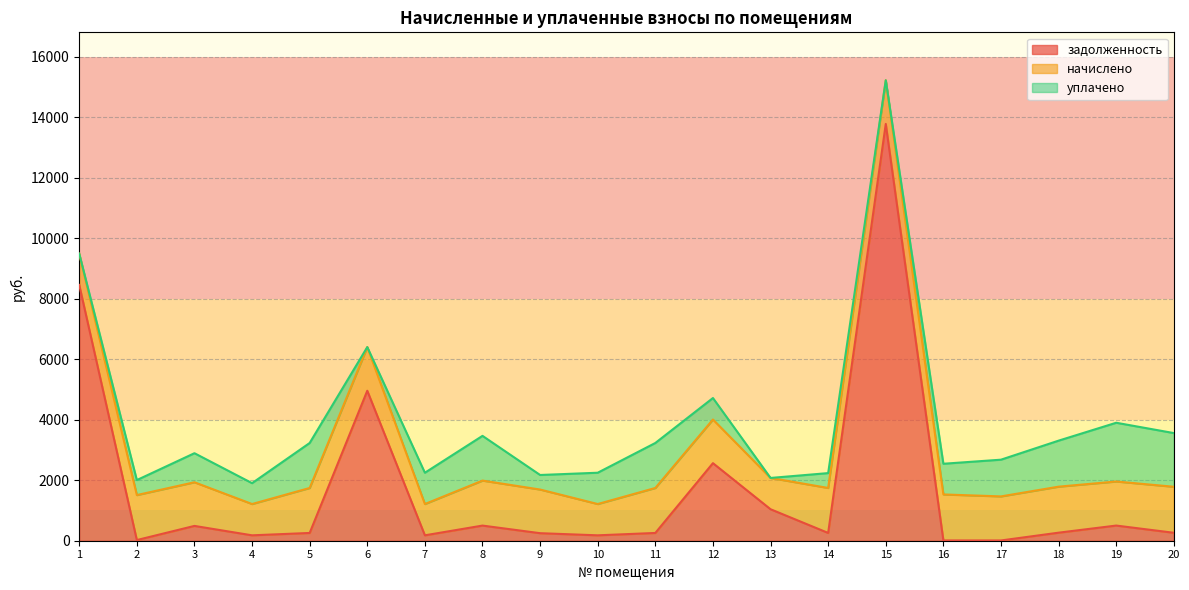

Reading left to right, list all the values displayed in this chart.

задолженность: 8452.4	21.9	489.3	178.4	256.5	4955.9	178.4	500.3	248.9	178.4	256.5	2563.1	1040.3	257.0	13773.2	8.9	8.6	265.7	501.0	262.4
начислено: 1034.2	1486.7	1442.5	1034.2	1486.7	1442.5	1034.2	1486.7	1442.5	1034.2	1486.7	1442.5	1034.2	1486.7	1442.5	1520.7	1456.1	1520.7	1456.1	1520.7
уплачено: 0.0	495.6	960.3	689.5	1486.7	0.0	1034.2	1478.2	480.8	1034.2	1486.7	710.1	0.0	491.0	0.0	1013.8	1213.4	1520.7	1941.4	1774.2